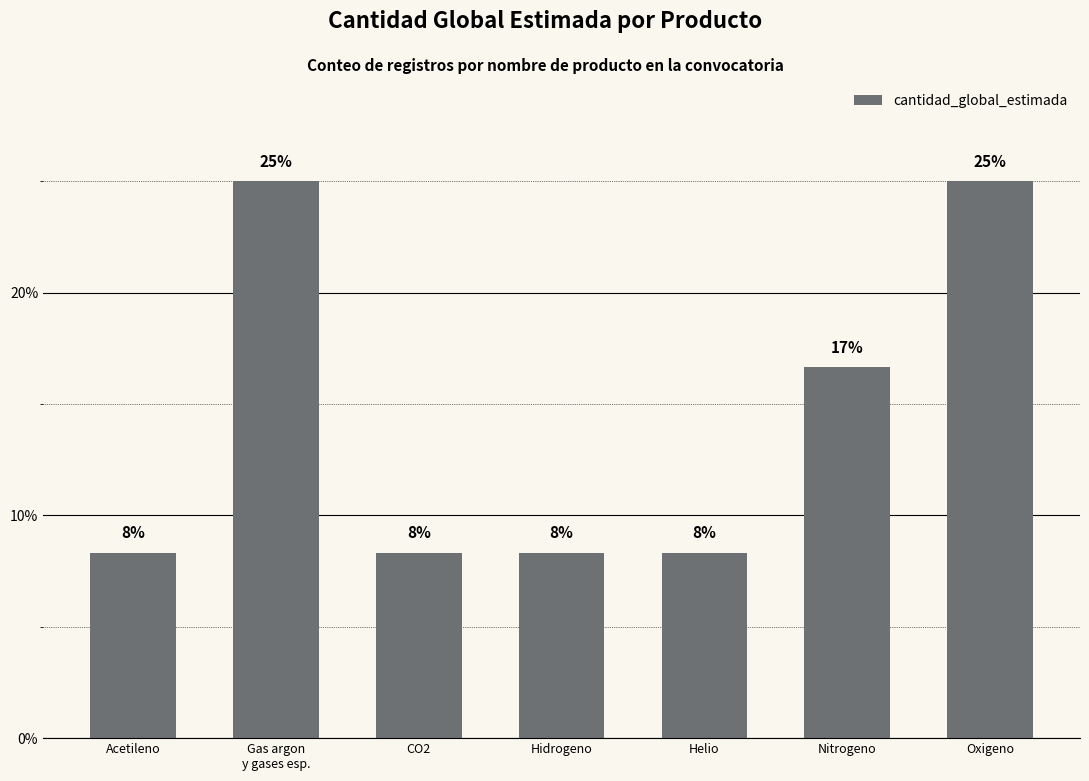

What is the maximum value shown in the chart?

25.0